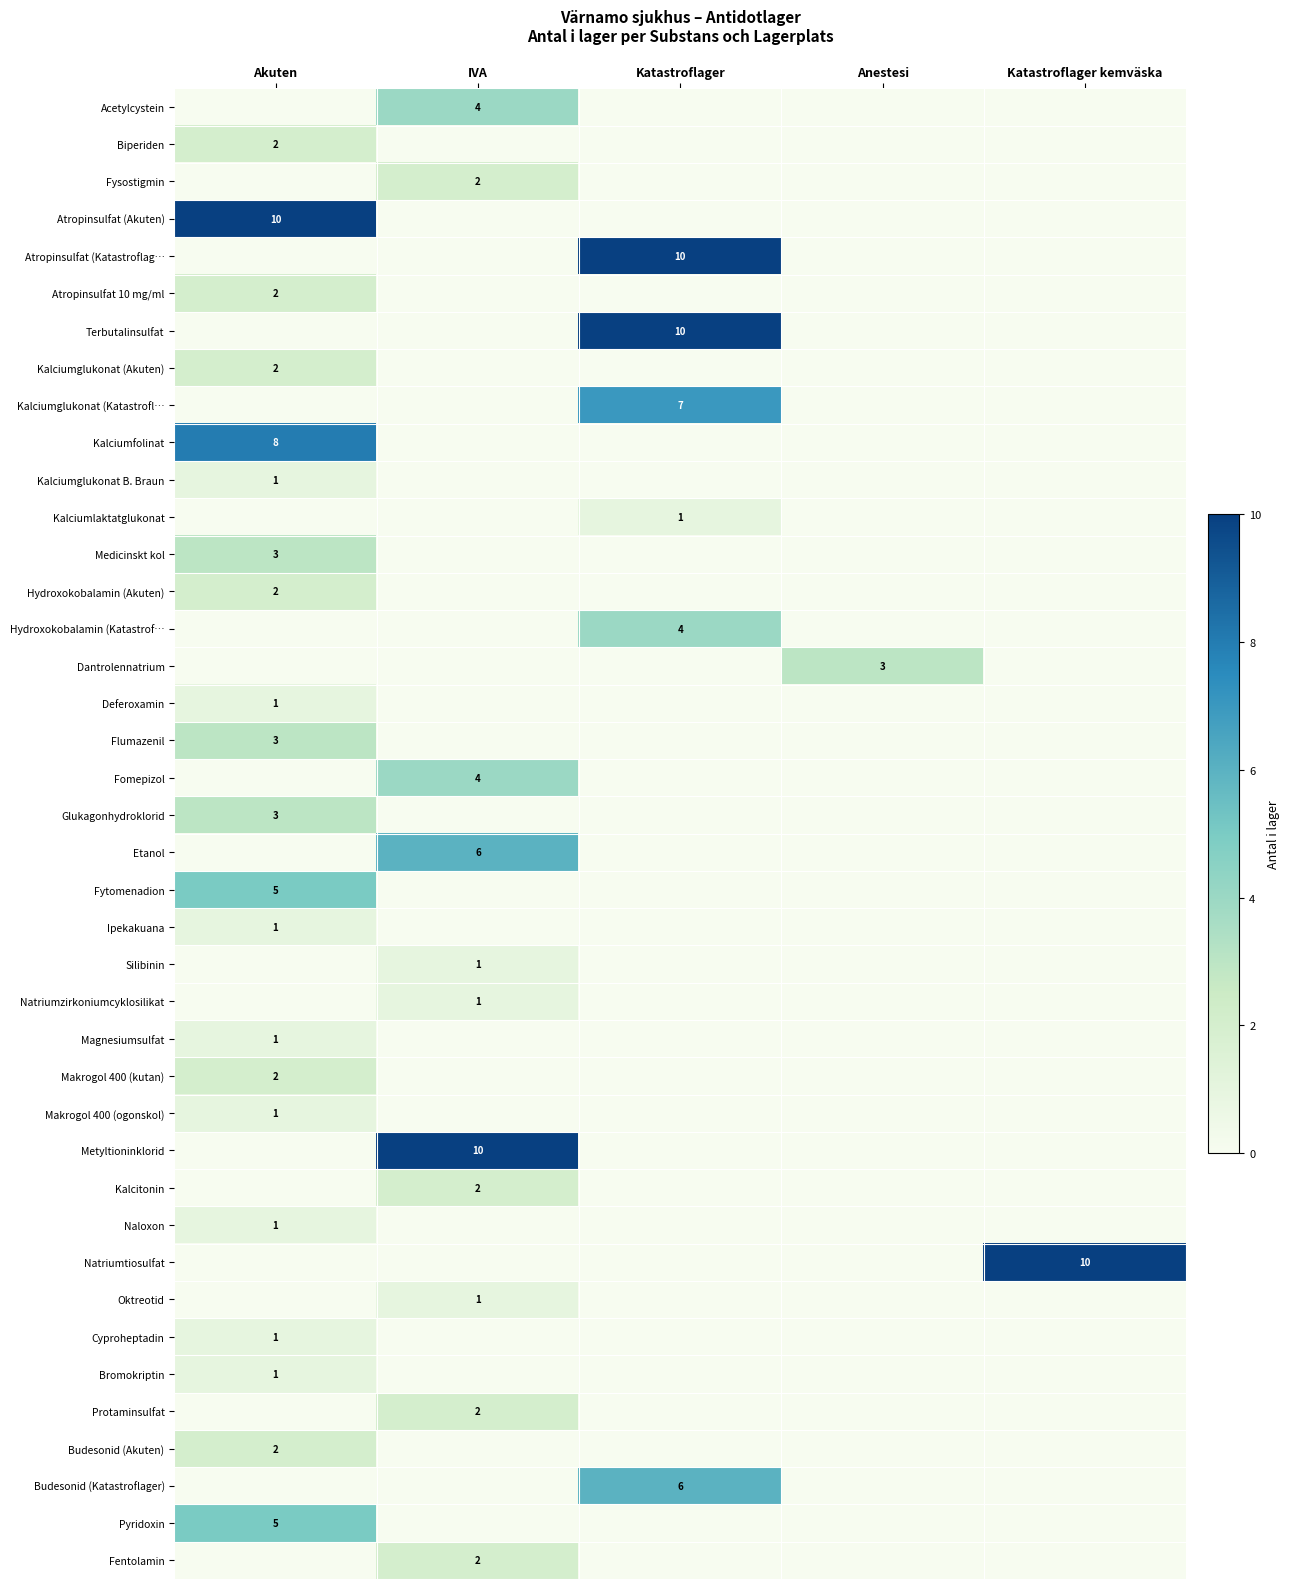

Is it true that Protaminsulfat equals 2 at IVA?

True